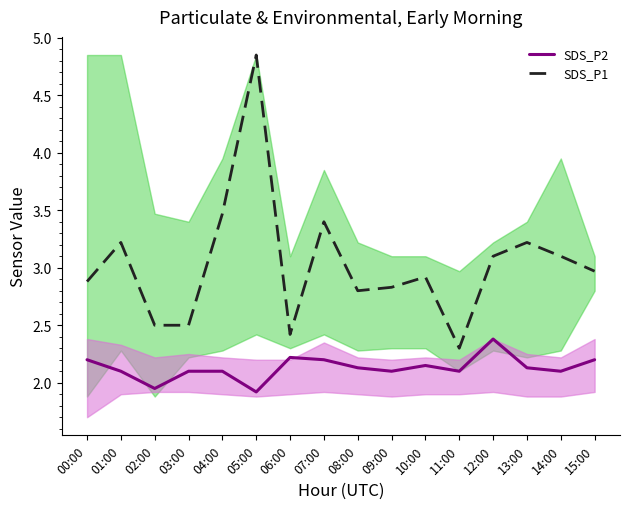

What is the label of the 10th point from the right?

06:00